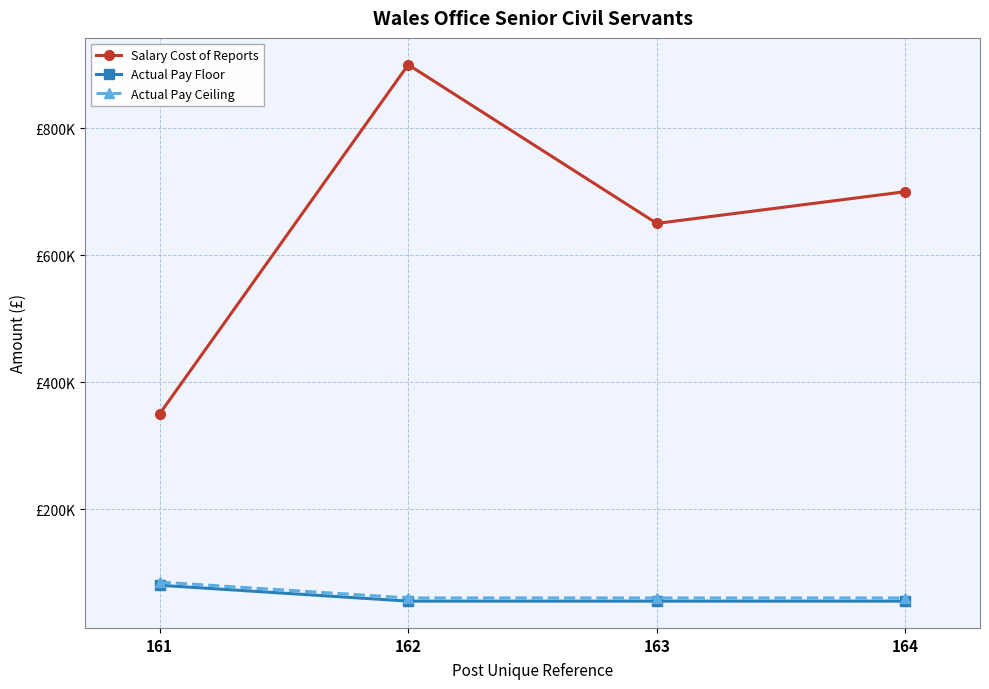

Between 162 and 164, which series saw the biggest shift?

Salary Cost of Reports